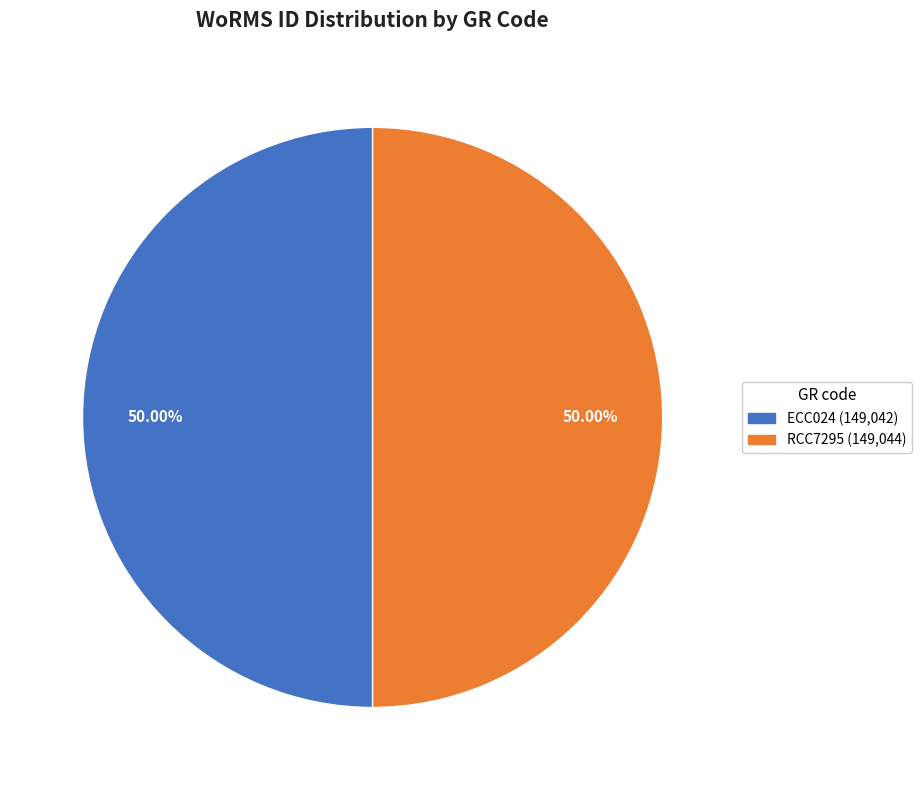

To the nearest percent, what is the combined percentage of RCC7295 and ECC024?

100%